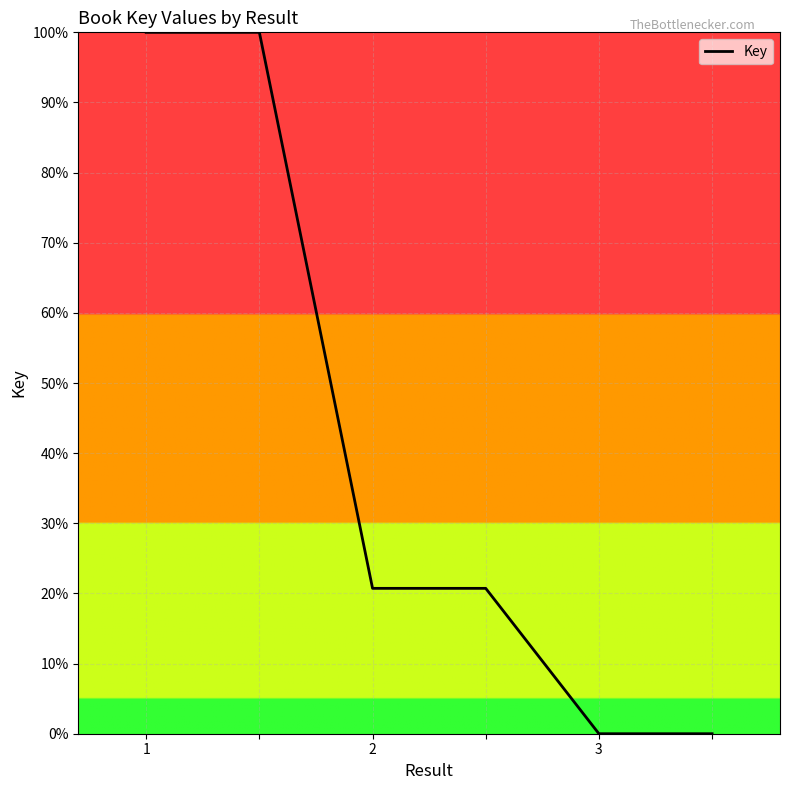

What is the difference between the maximum and second lowest values?

100.0